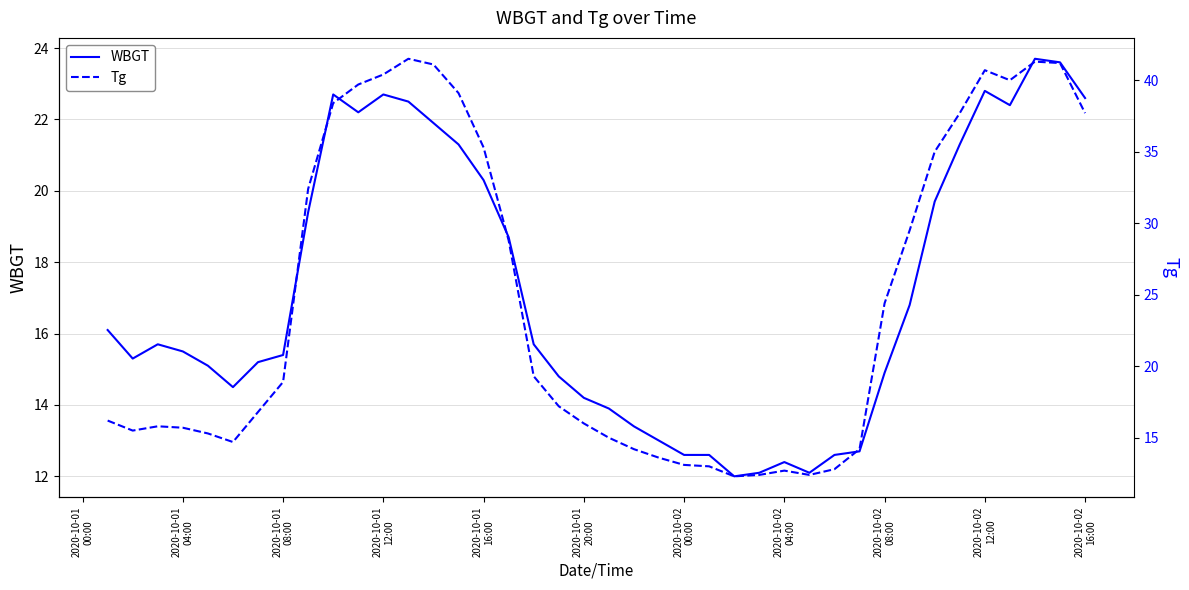

True or false: WBGT and Tg cross at least once.

False